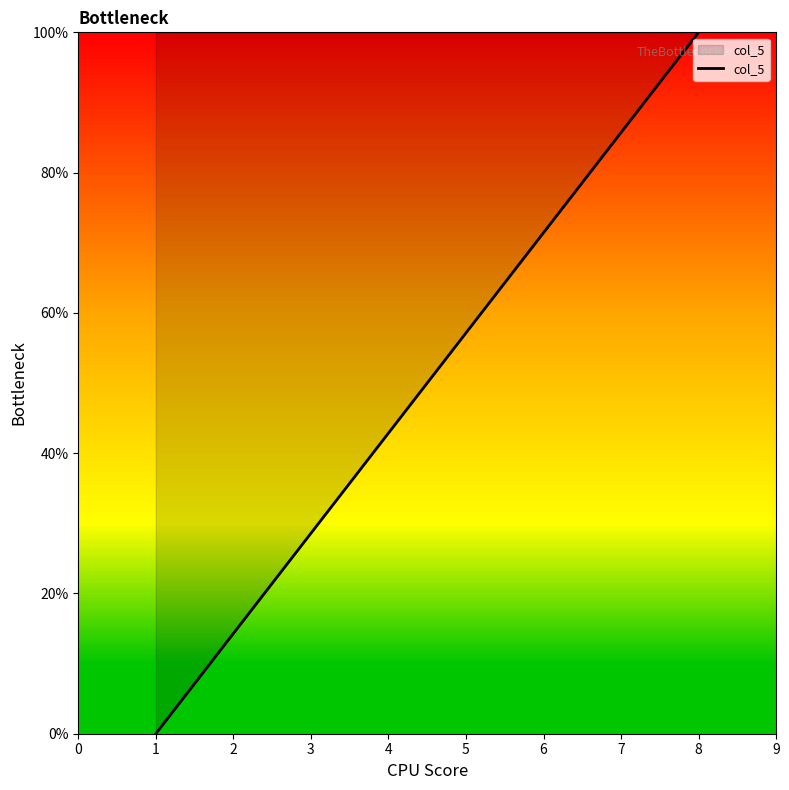

Does the chart have visible grid lines?

No